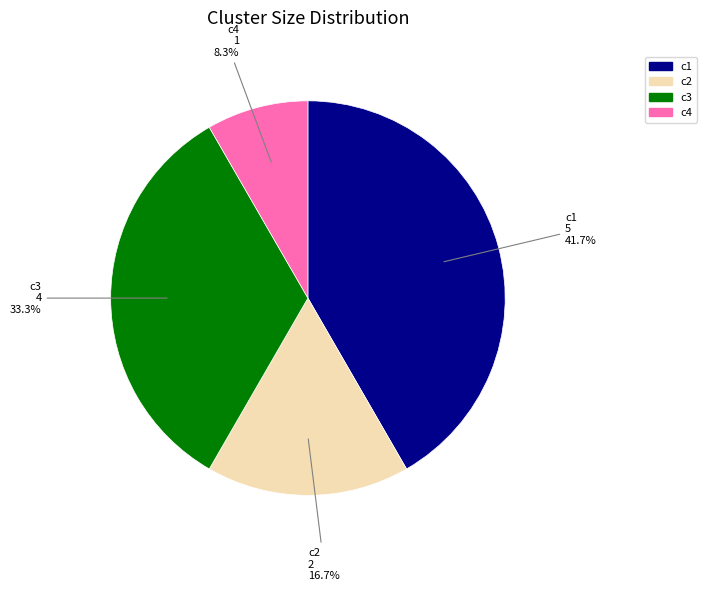

What is the largest slice in the pie chart?

c1